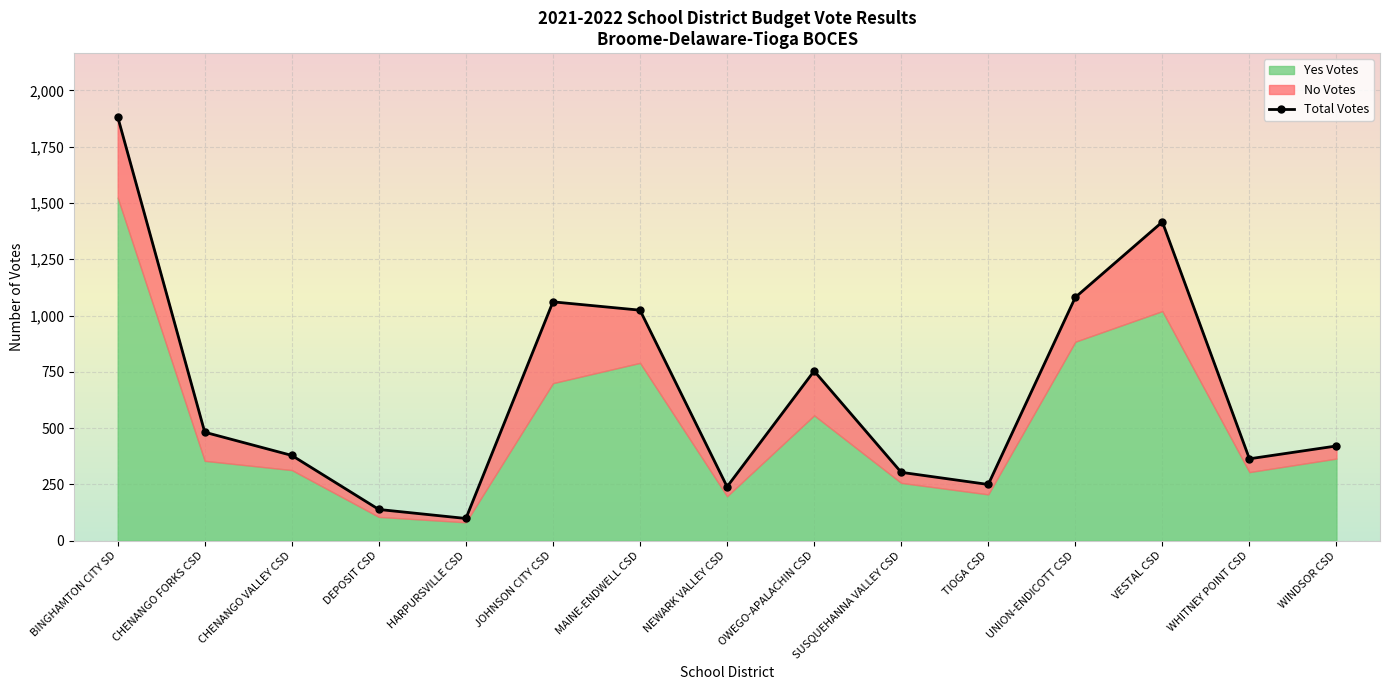

What is the difference between the Total Votes values at CHENANGO VALLEY CSD and WINDSOR CSD?

42